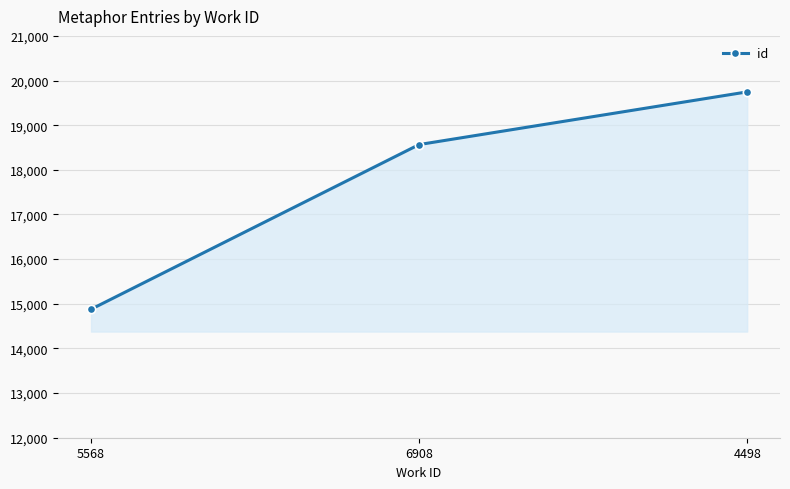

How many lines are shown in the chart?

1